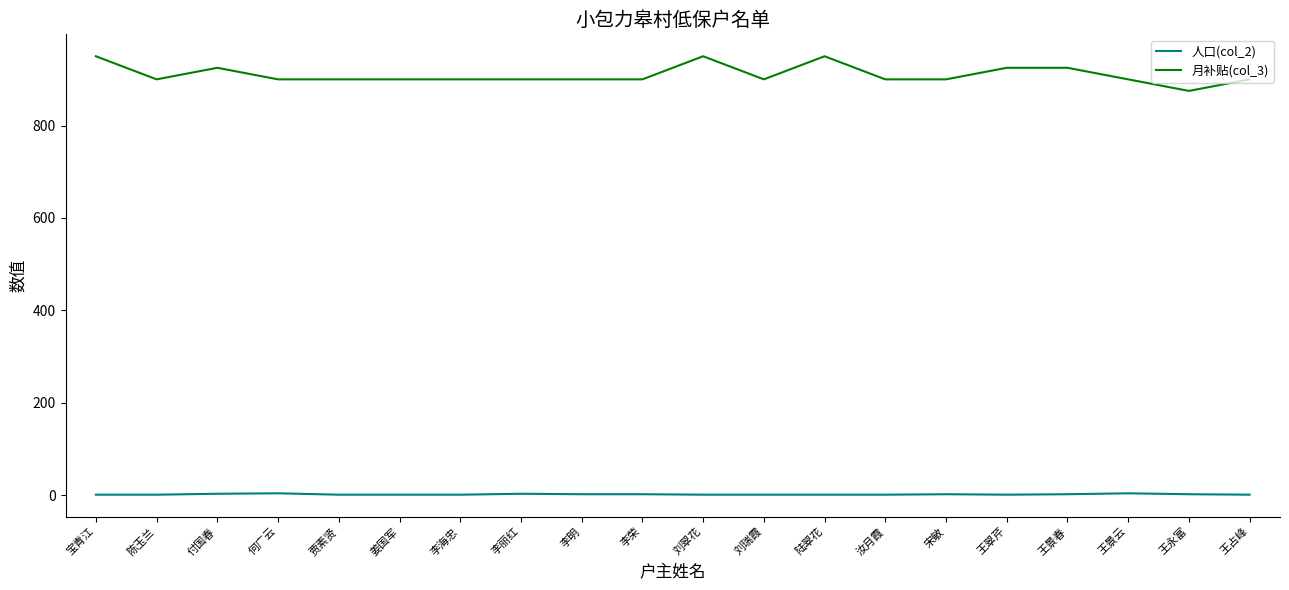

List the series in order of their overall mean, highest first.

月补贴(col_3), 人口(col_2)